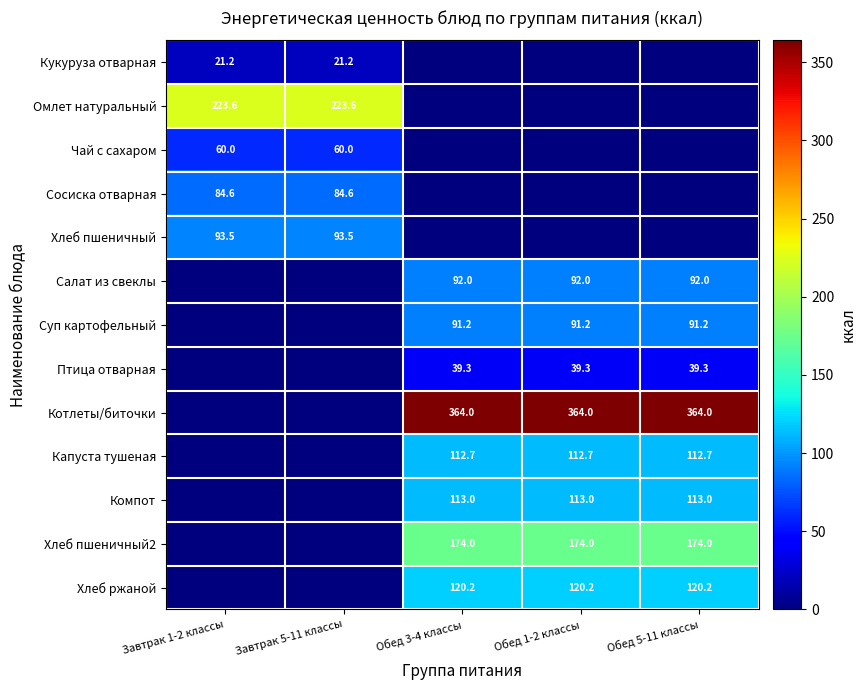

List the series in order of their peak value, lowest first.

Кукуруза отварная, Птица отварная, Чай с сахаром, Сосиска отварная, Суп картофельный, Салат из свеклы, Хлеб пшеничный, Капуста тушеная, Компот, Хлеб ржаной, Хлеб пшеничный2, Омлет натуральный, Котлеты/биточки